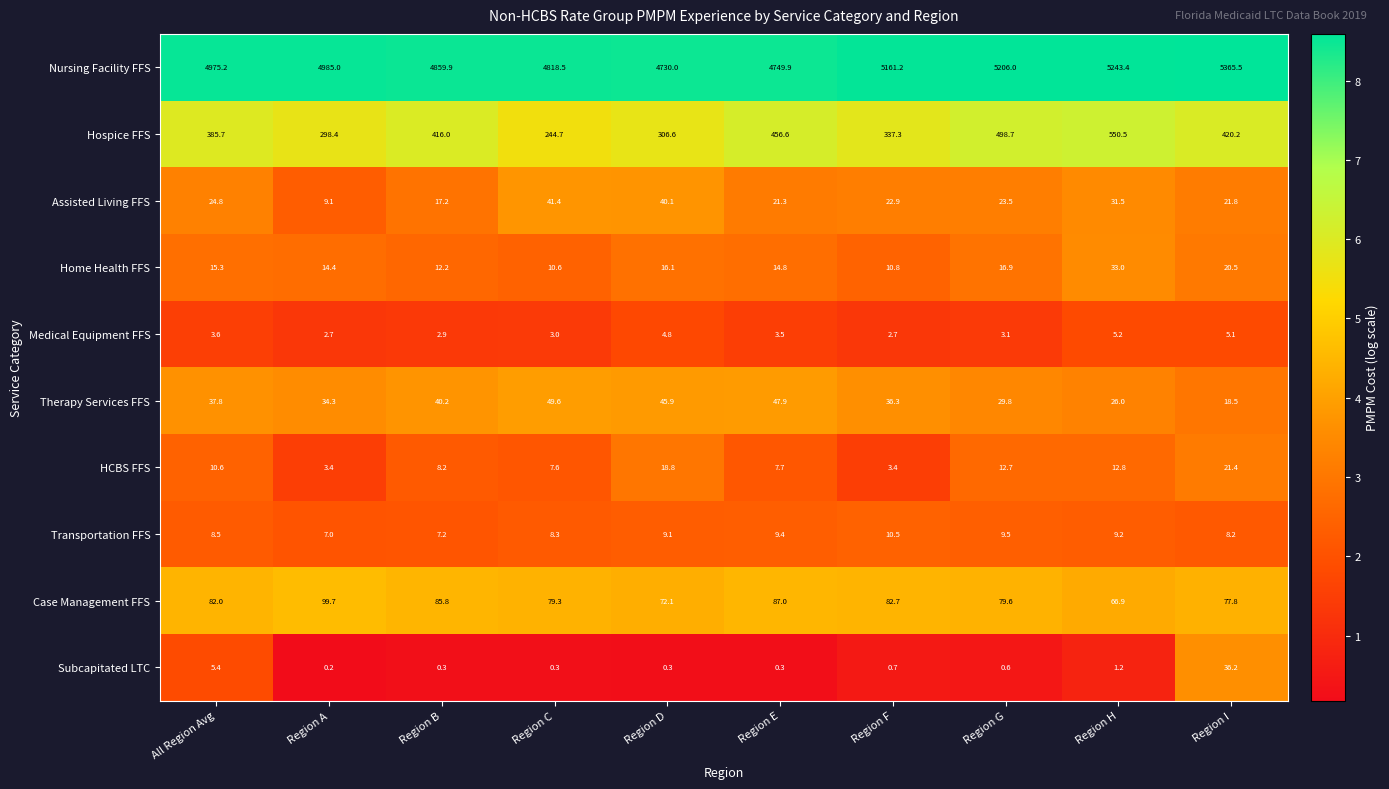

What is the maximum value shown in the chart?

5365.5